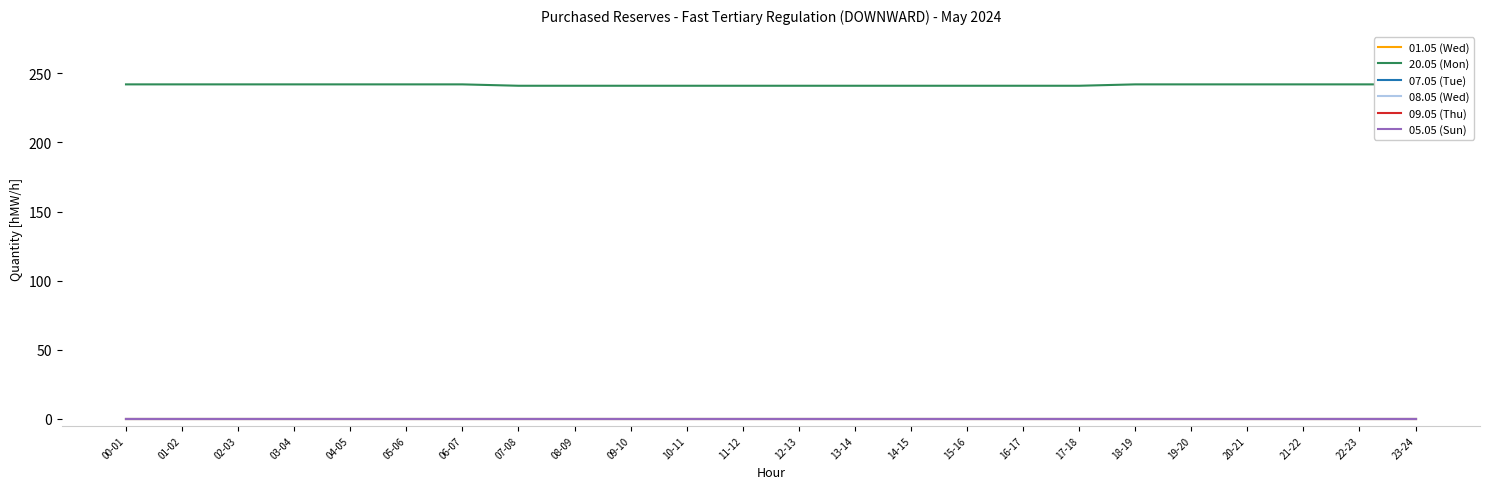

Which category has the lowest value in the 05.05 (Sun) series?

00-01